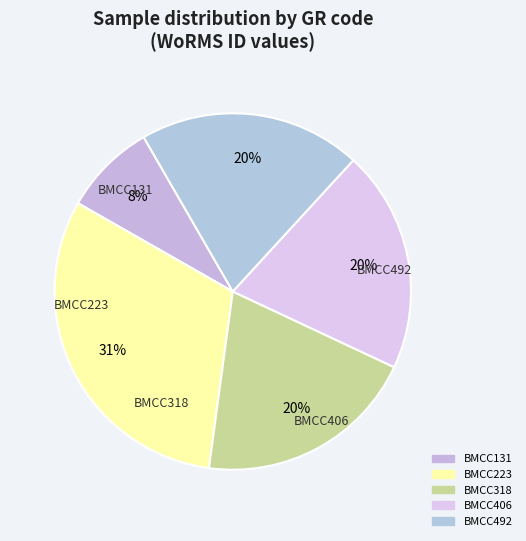

Approximately how many times larger is the value at BMCC131 compared to BMCC492?

0.4